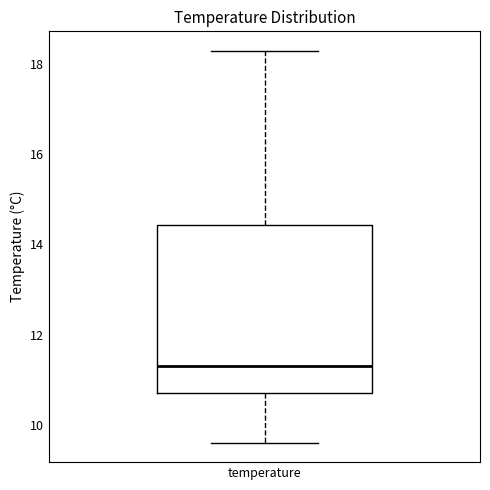

Read this box plot against the y-axis: the position of the median line, the range covered by the box, and the ends of both whiskers. The values are not printed on the chart, so give them approximately, as read against the axis.

median 11.4, box 10.8 to 14.4, whiskers 9.6 to 18.4